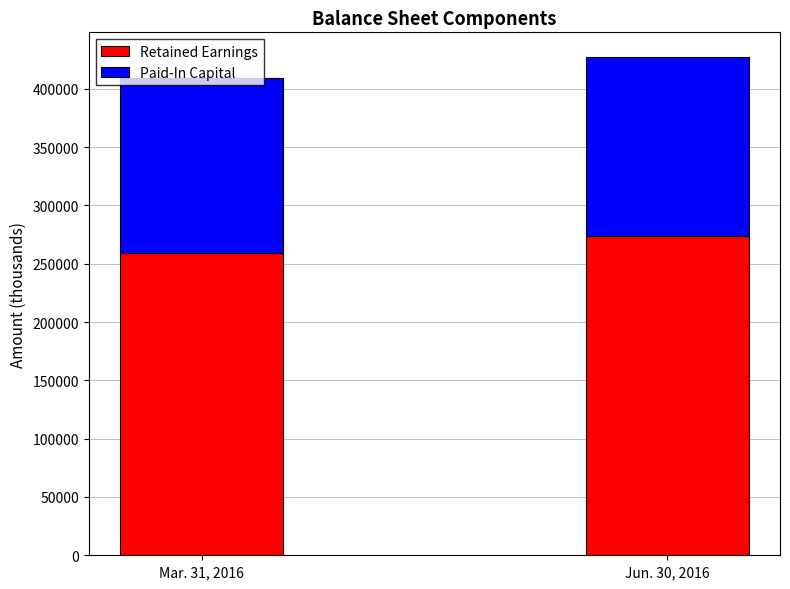

What is the sum of the Retained Earnings values at Jun. 30, 2016 and Mar. 31, 2016?

532659